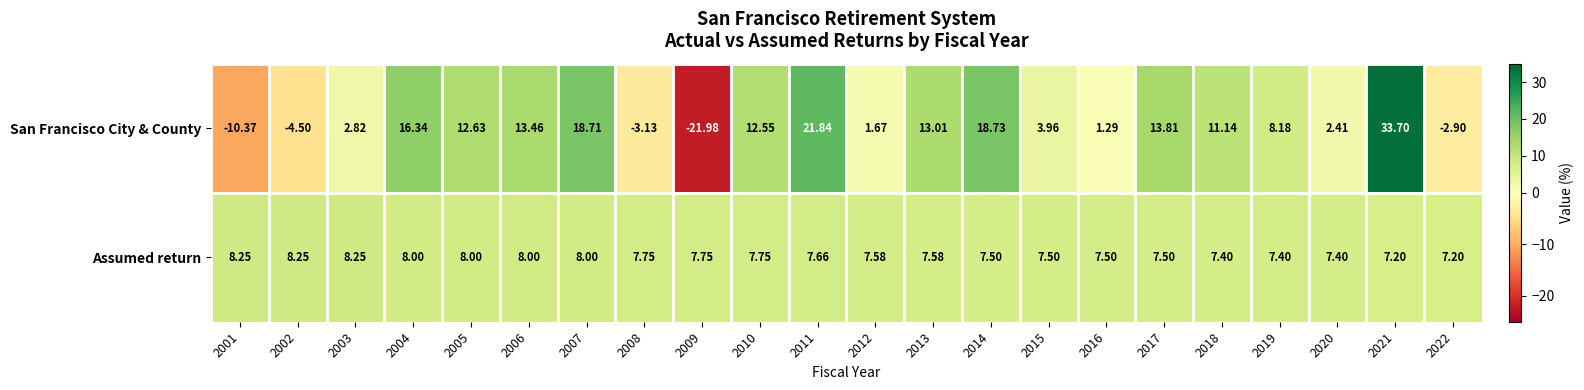

Rank the series at 2021 from lowest to highest value.

Assumed return, San Francisco City & County